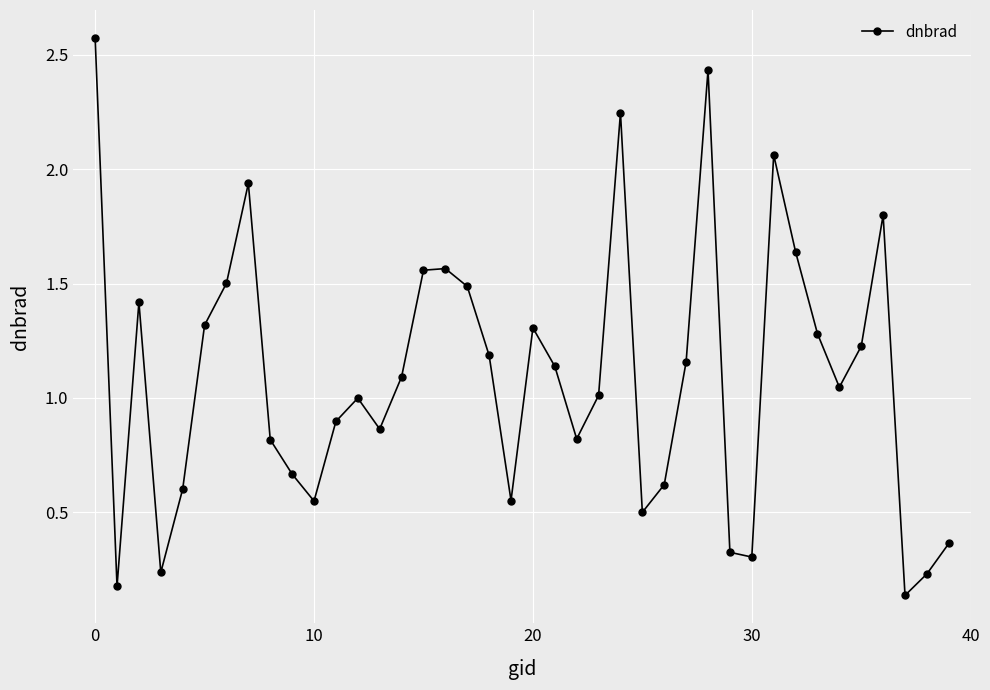

How many points are lower than both their immediate neighbors (excluding endpoints)?

10